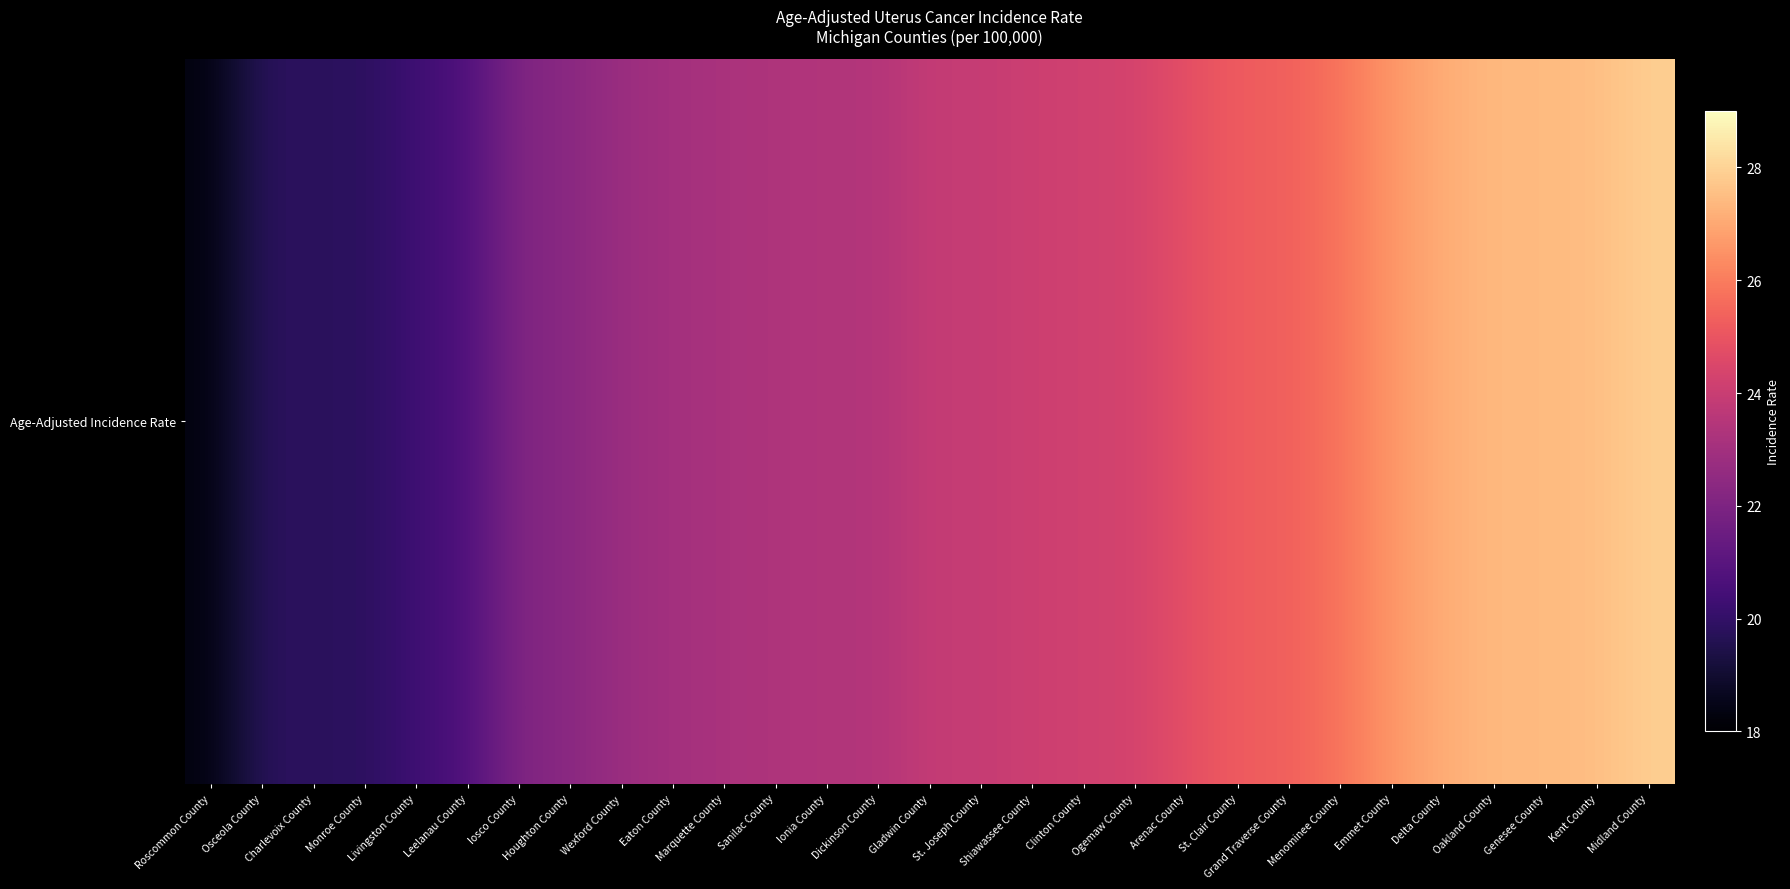

Rank the categories by value from highest to lowest.

Midland County, Kent County, Oakland County, Genesee County, Delta County, Emmet County, Menominee County, Grand Traverse County, St. Clair County, Arenac County, Ogemaw County, Clinton County, Shiawassee County, Gladwin County, St. Joseph County, Ionia County, Dickinson County, Sanilac County, Marquette County, Eaton County, Wexford County, Houghton County, Iosco County, Leelanau County, Livingston County, Osceola County, Charlevoix County, Monroe County, Roscommon County